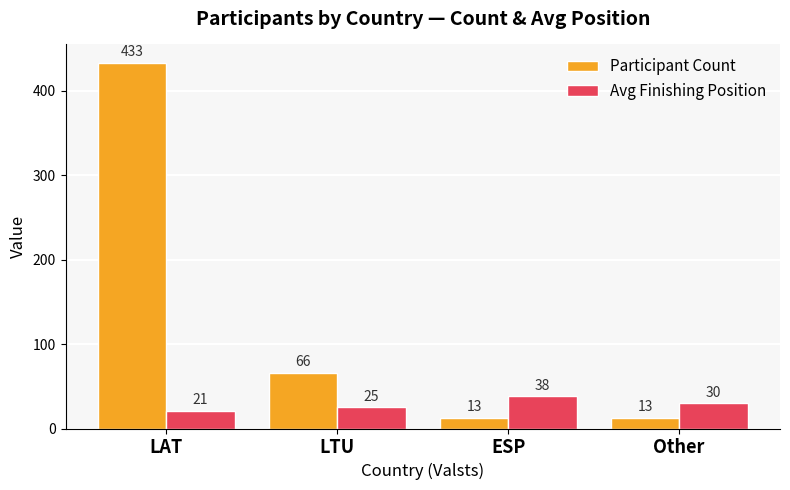

What is the approximate value of Avg Finishing Position at ESP, to the nearest 10?

40